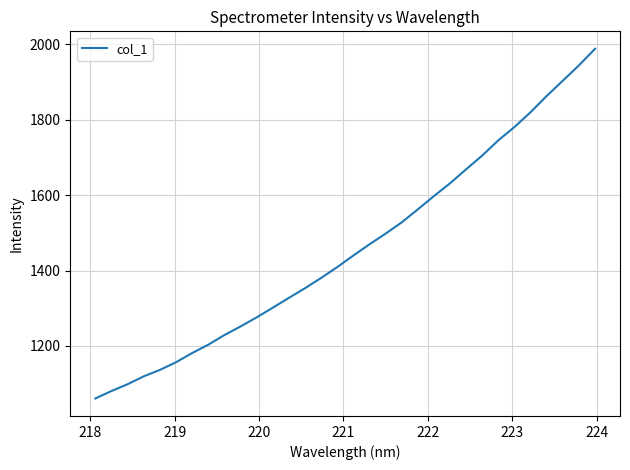

What is the difference between the maximum and minimum values?

927.5